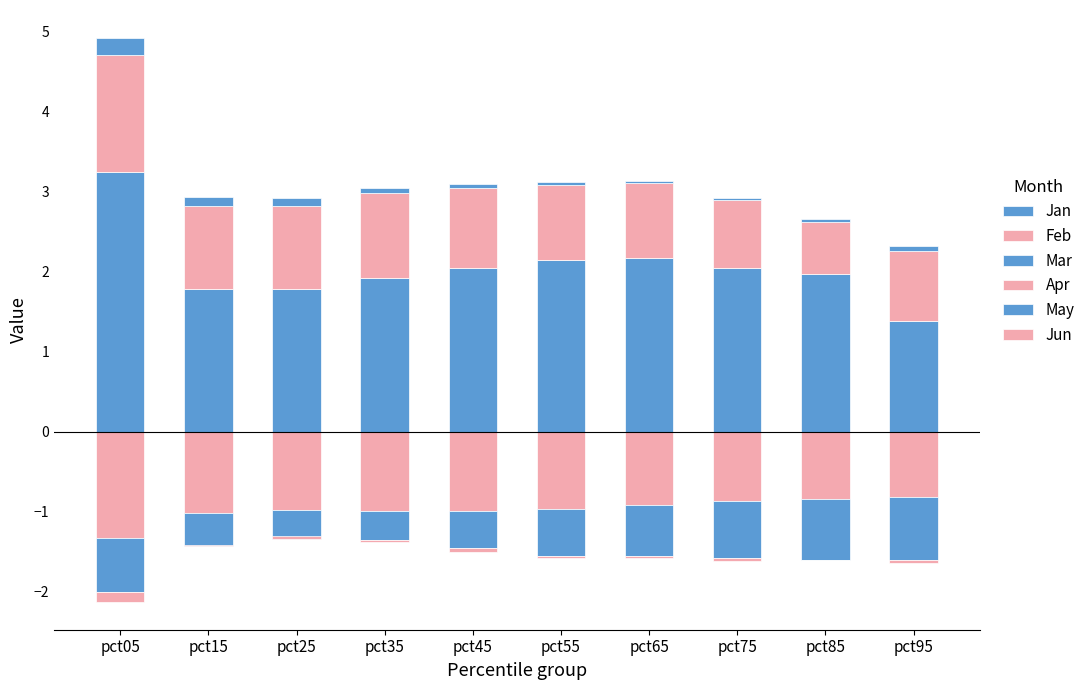

Rank the categories by May value from lowest to highest.

pct95, pct85, pct75, pct05, pct65, pct55, pct45, pct15, pct35, pct25